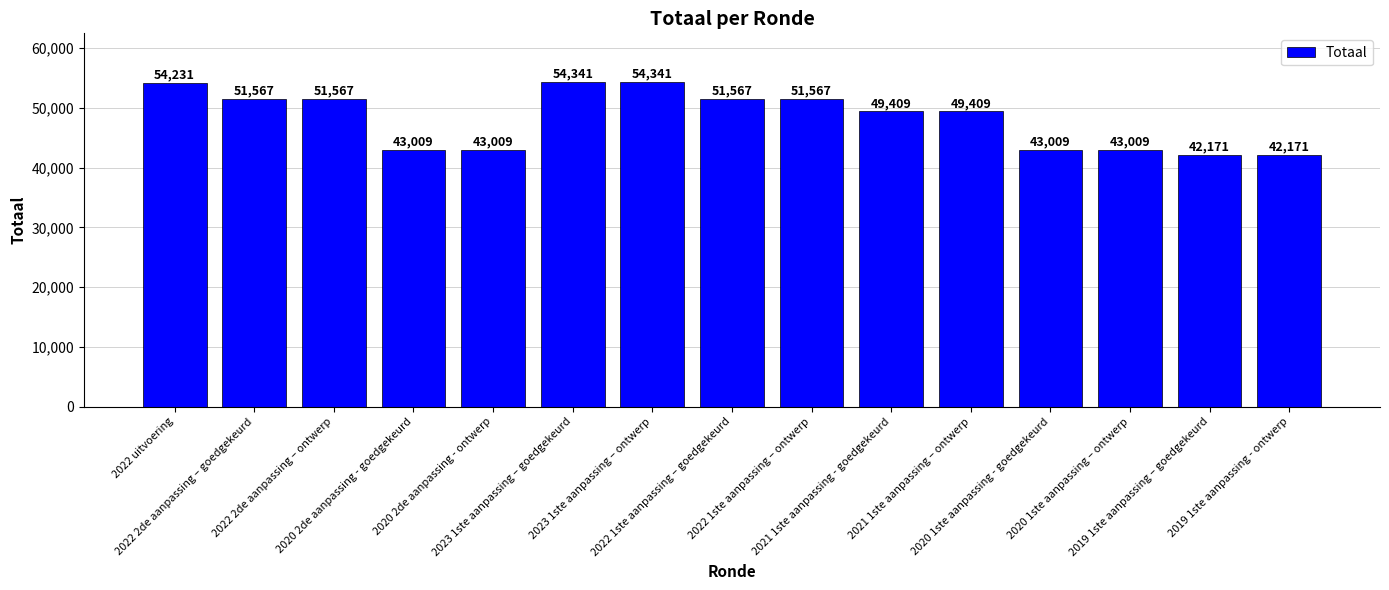

Count the number of data series in this chart.

1